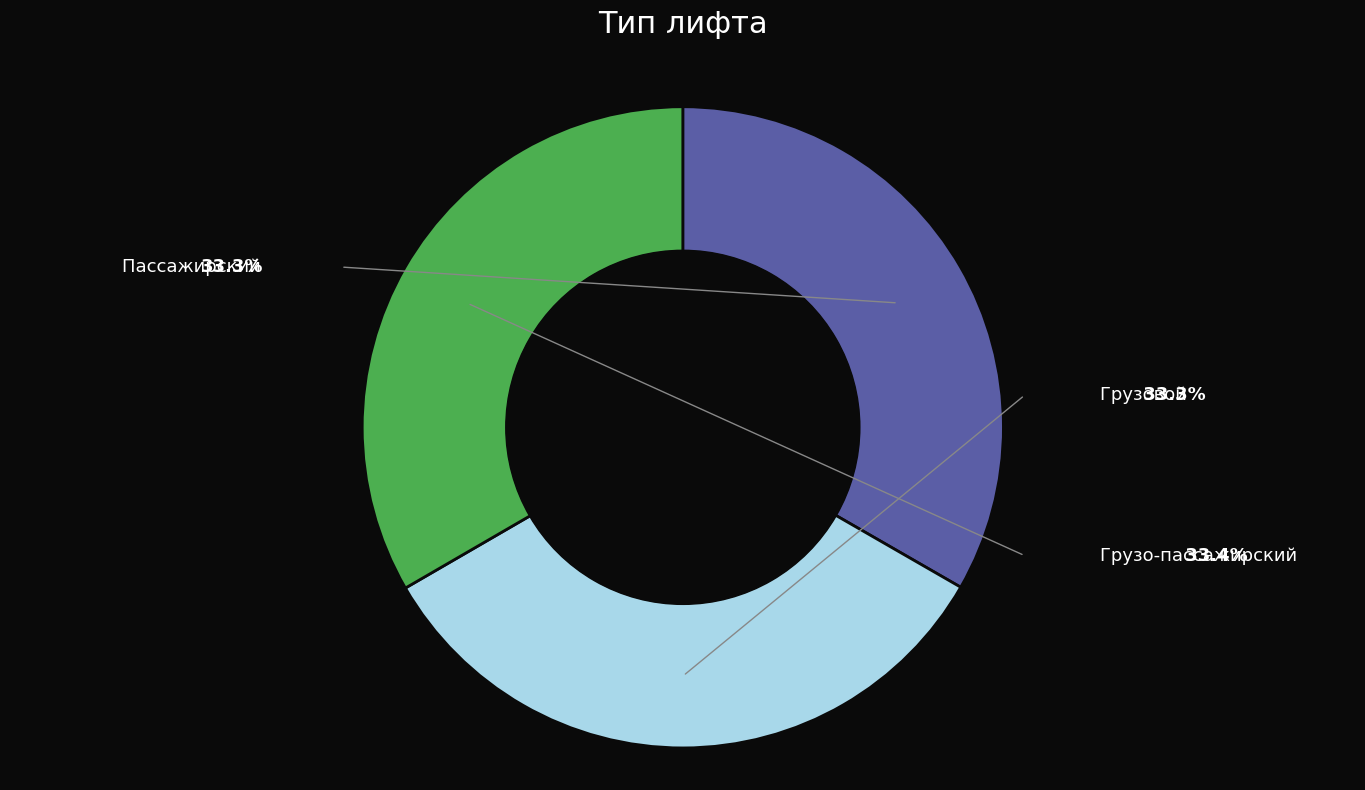

Does any single category account for the majority?

No